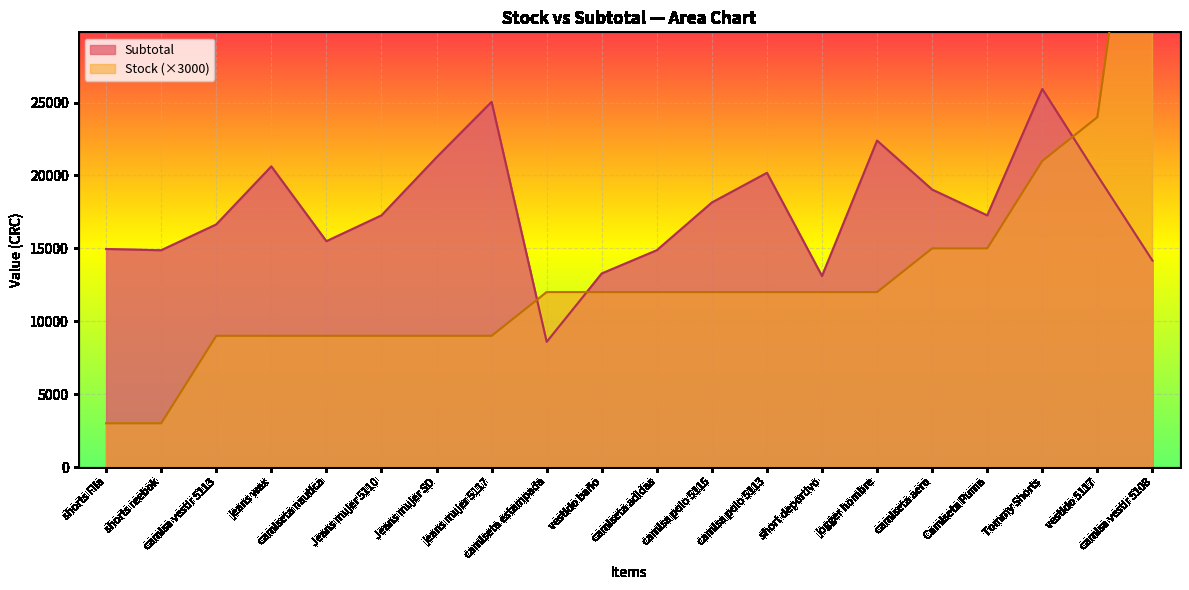

At which category does the chart reach its minimum across all series?

shorts Fila